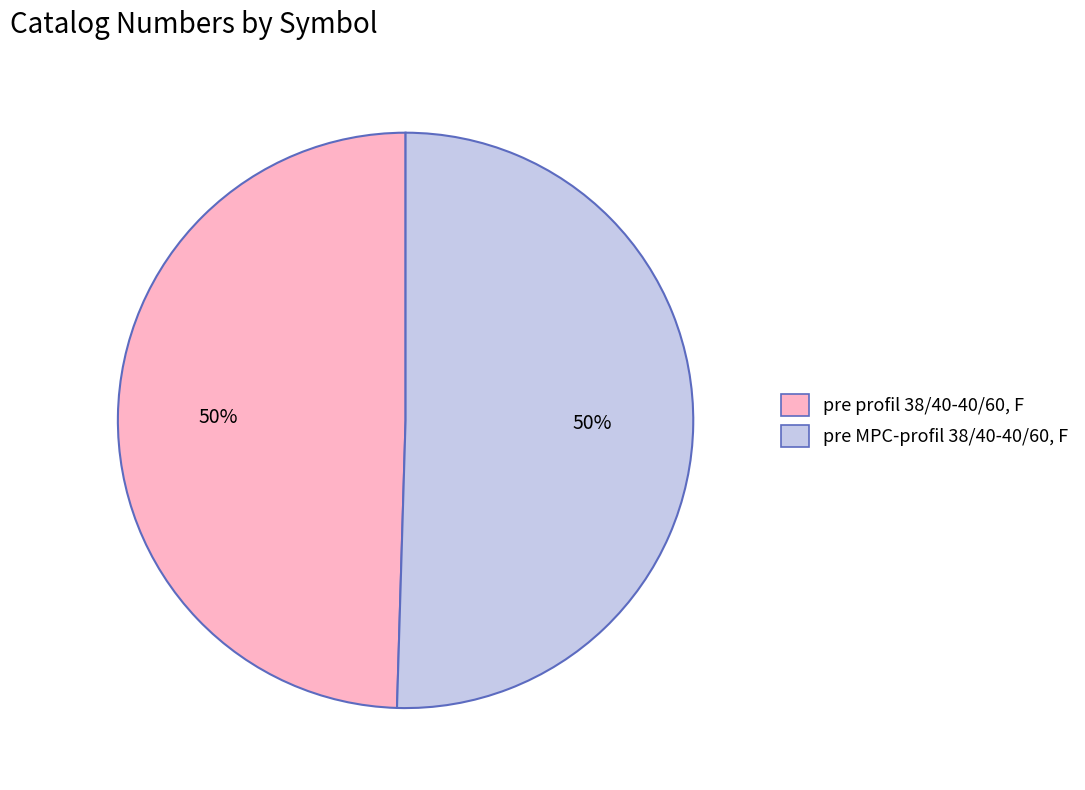

To the nearest percent, what portion does pre MPC-profil 38/40-40/60, F represent?

50%